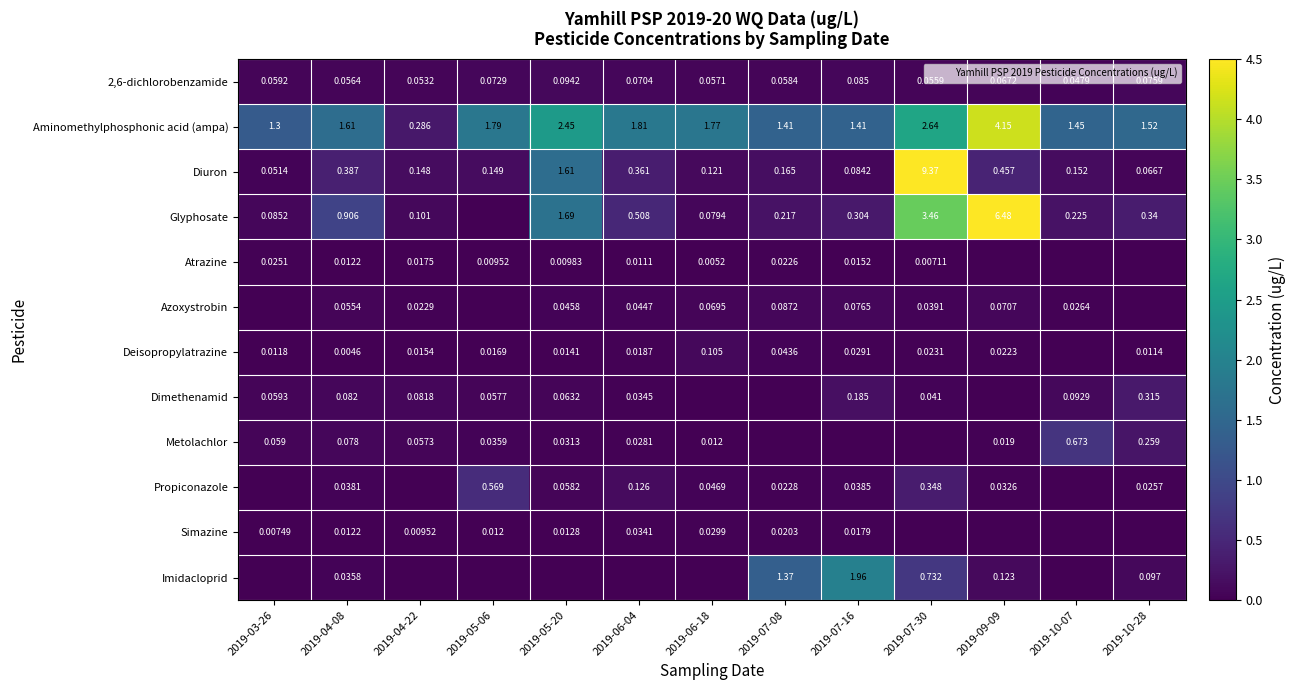

True or false: 2,6-dichlorobenzamide has a value of 0.0 at 2019-05-06.

False